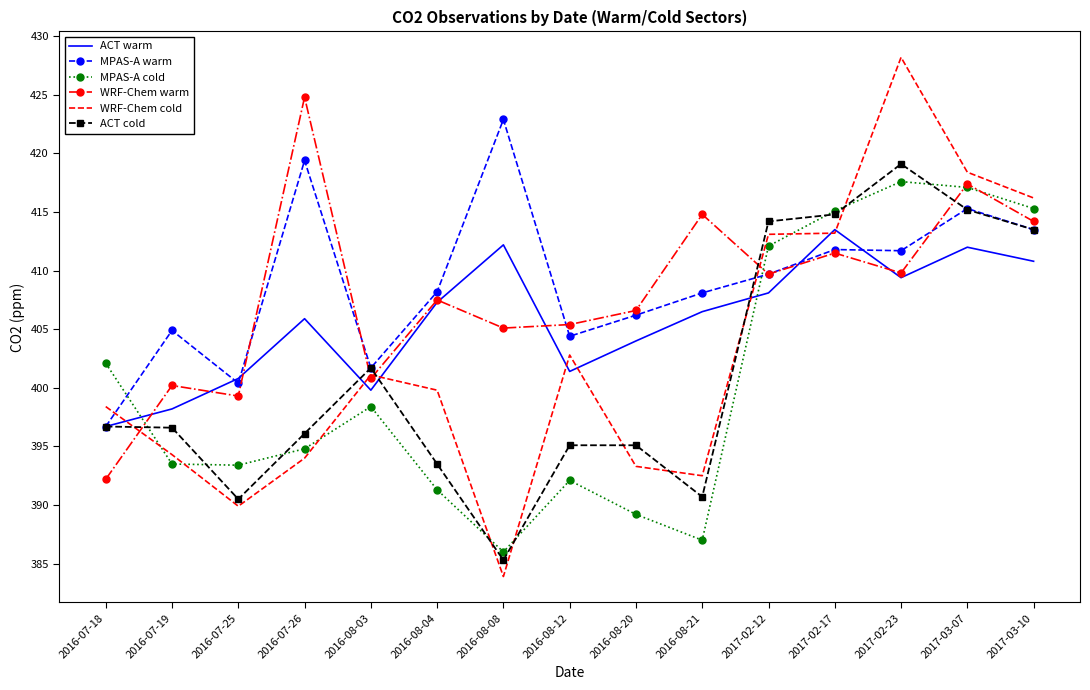

Is the value of WRF-Chem cold at 2017-03-10 greater than the value of WRF-Chem warm at 2016-08-04?

Yes